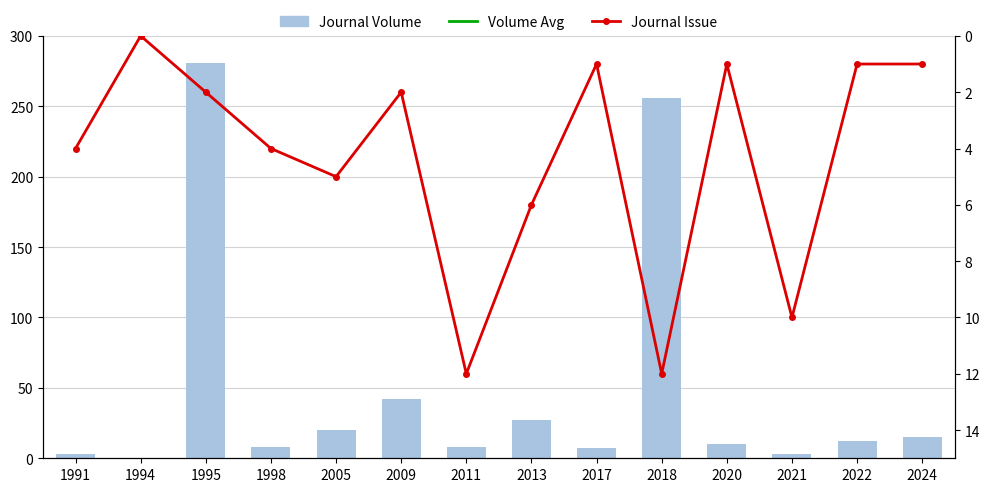

The value of Journal Issue at 2017 is 0.5. True or false?

False